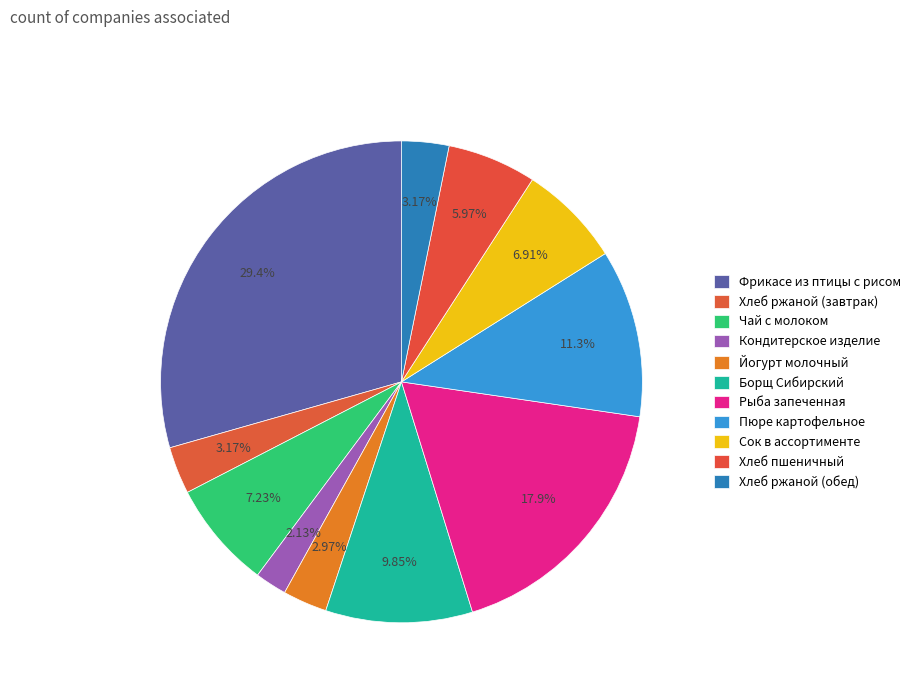

To the nearest percent, what portion does Хлеб ржаной (завтрак) represent?

3%